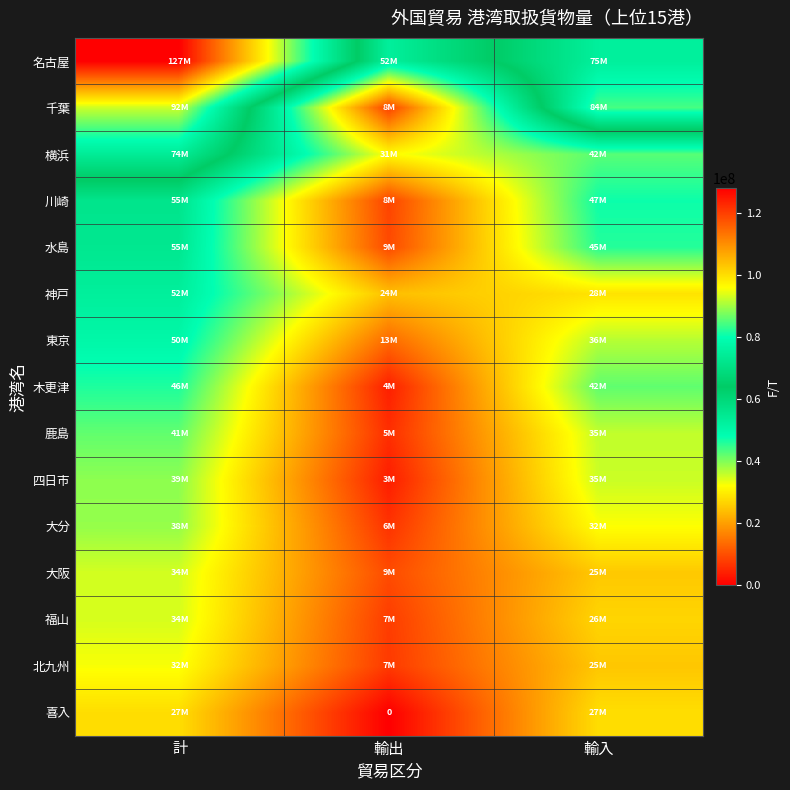

List the series in order of their peak value, lowest first.

喜入, 北九州, 福山, 大阪, 大分, 四日市, 鹿島, 木更津, 東京, 神戸, 水島, 川崎, 横浜, 千葉, 名古屋